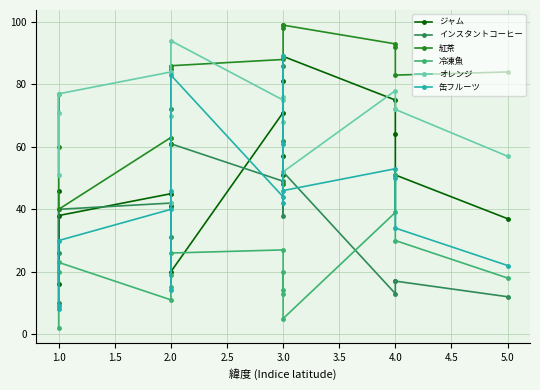

Reading left to right, extract all data points from this chart.

ジャム: 46	16	38	45	41	61	20	71	57	81	51	89	75	64	51	37
インスタントコーヒー: 10	26	40	42	31	72	61	49	38	62	86	52	13	17	17	12
紅茶: 60	77	40	63	61	85	86	88	48	98	99	99	93	92	83	84
冷凍魚: 2	20	23	11	15	19	26	27	13	14	20	5	39	51	30	18
オレンジ: 71	51	77	84	42	70	94	75	76	89	68	52	78	72	72	57
缶フルーツ: 9	8	30	40	14	46	83	44	42	61	89	46	53	50	34	22